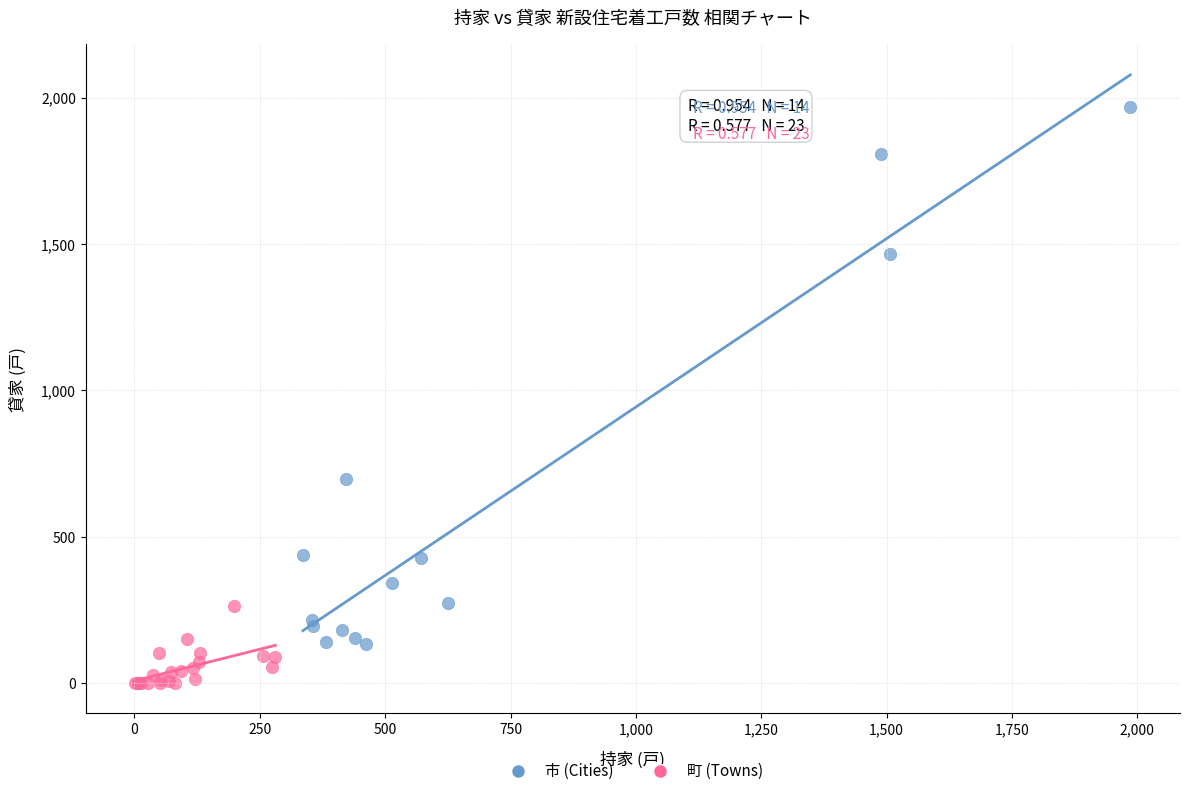

Which series reaches the minimum Y coordinate?

町 (Towns)